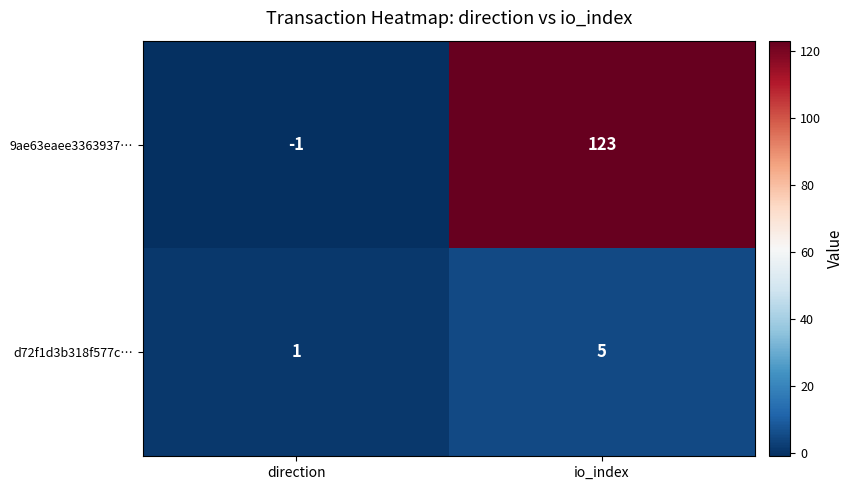

Between direction and io_index, which series saw the biggest shift?

9ae63eaee3363937…